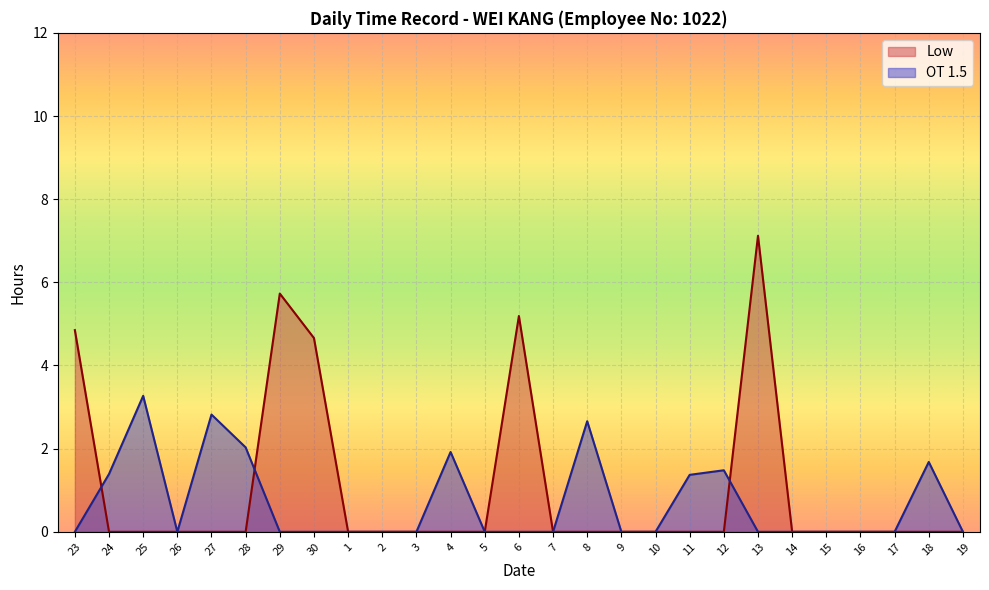

True or false: Low has more than 1 interior local peaks.

True